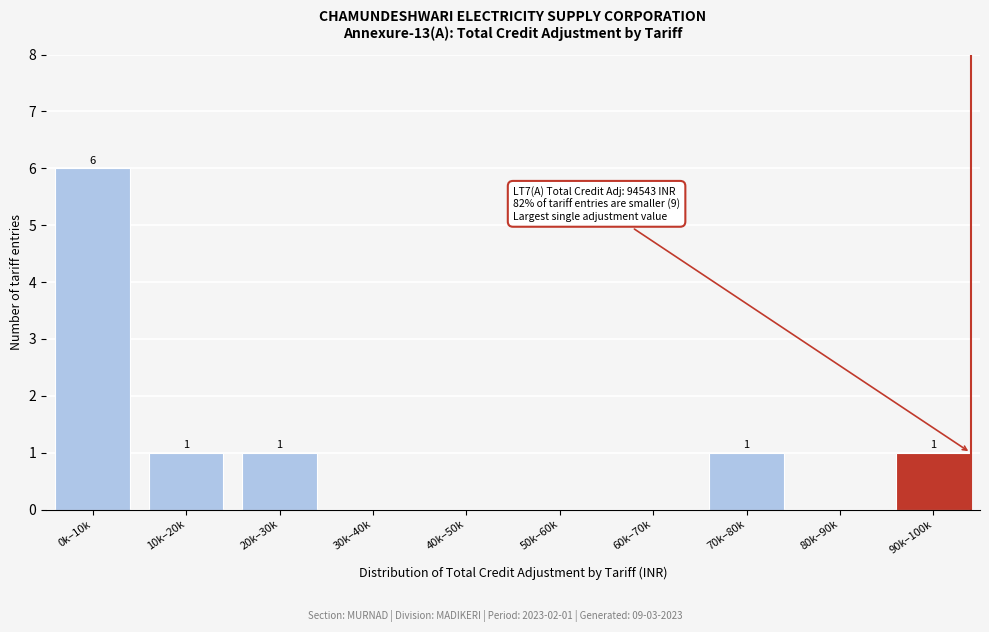

Reading left to right, what are all the values shown in this chart?

0k–10k=6	10k–20k=1	20k–30k=1	30k–40k=0	40k–50k=0	50k–60k=0	60k–70k=0	70k–80k=1	80k–90k=0	90k–100k=1